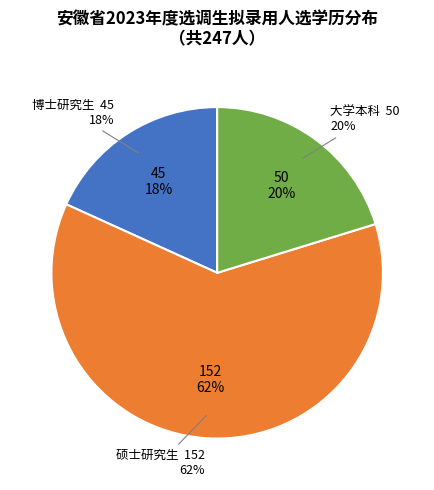

Count the number of slices in the pie.

3